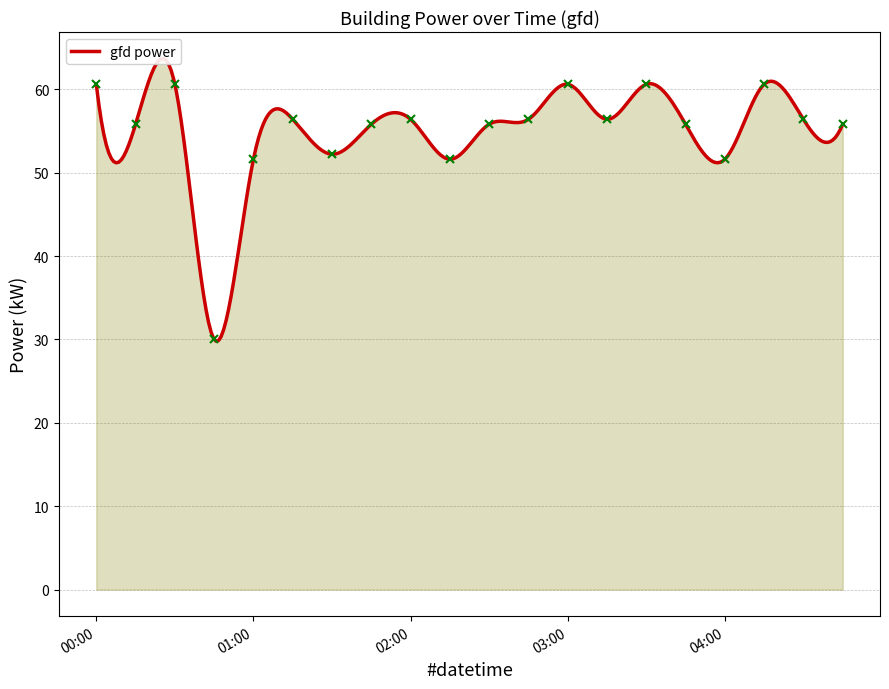

What is the difference between the maximum and minimum values?

30.6